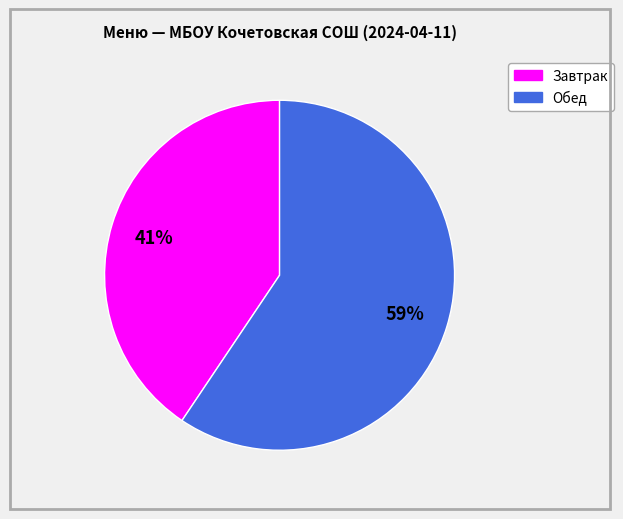

Is there a majority slice in this chart?

Yes